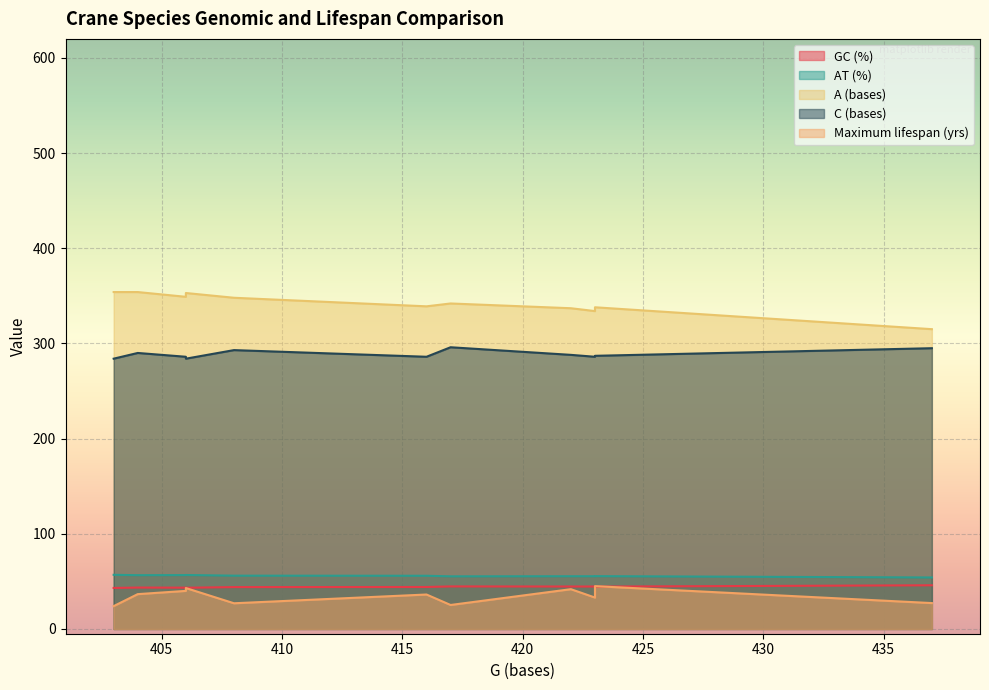

Between Grus monacha and Grus vipio, which series saw the biggest shift?

Maximum lifespan (yrs)